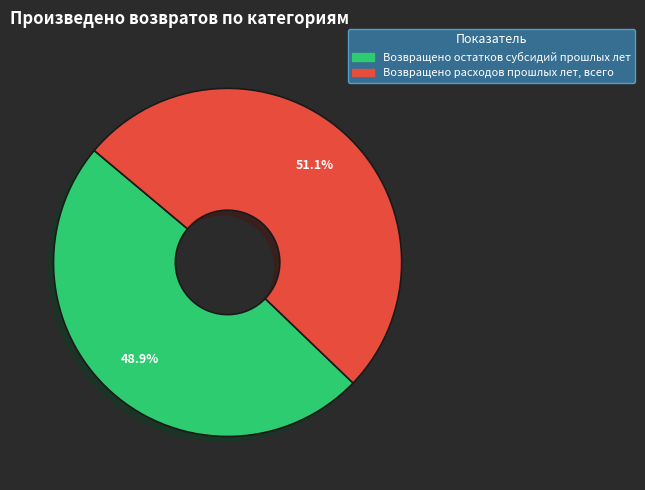

Rank the categories by value from lowest to highest.

Возвращено остатков субсидий прошлых лет, Возвращено расходов прошлых лет, всего